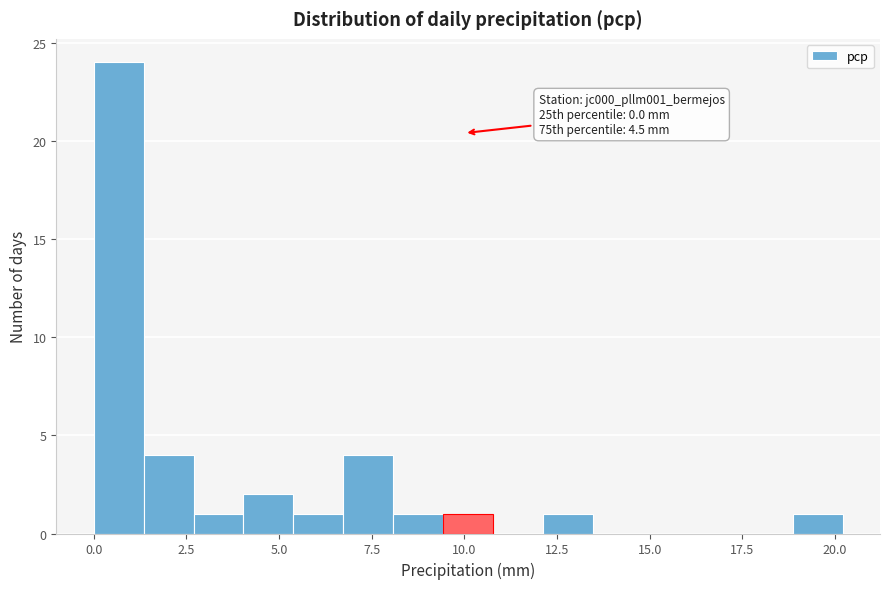

Read against the x-axis, roughly where is the centre of the tallest bar?

0.5